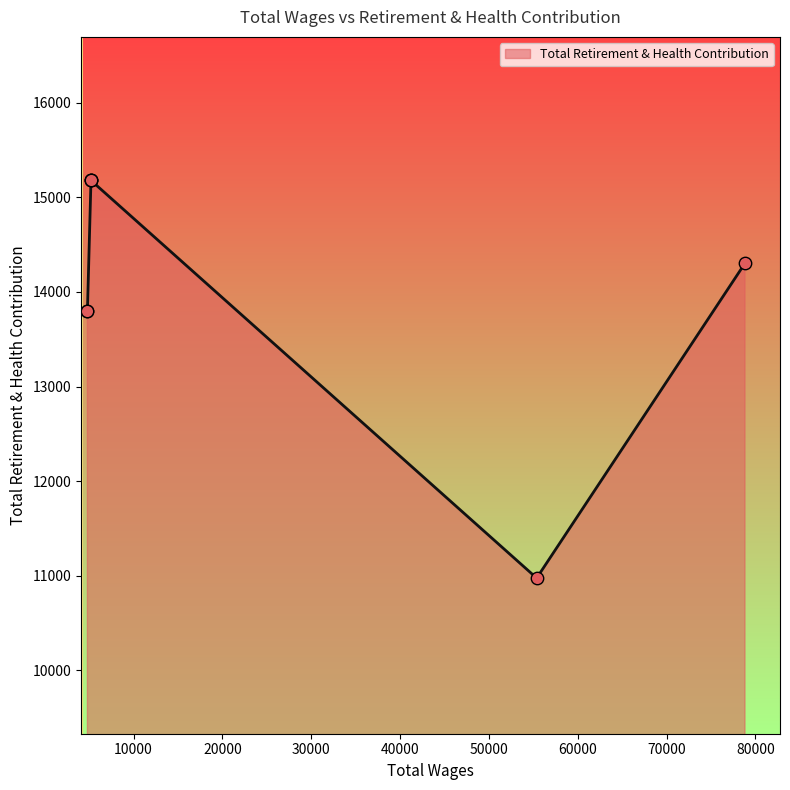

What is the change in value from 78828.0 to 55375.0?

-3330